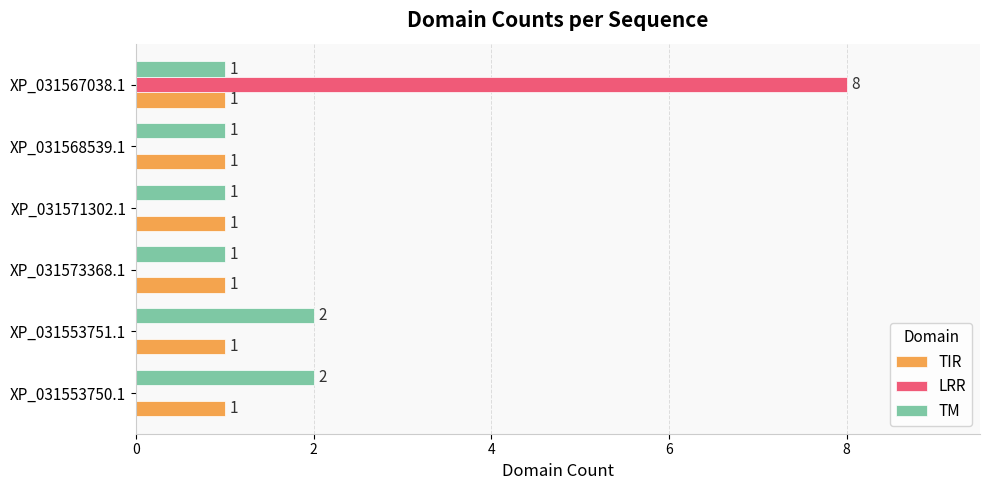

What is the sum of all TM values?

8